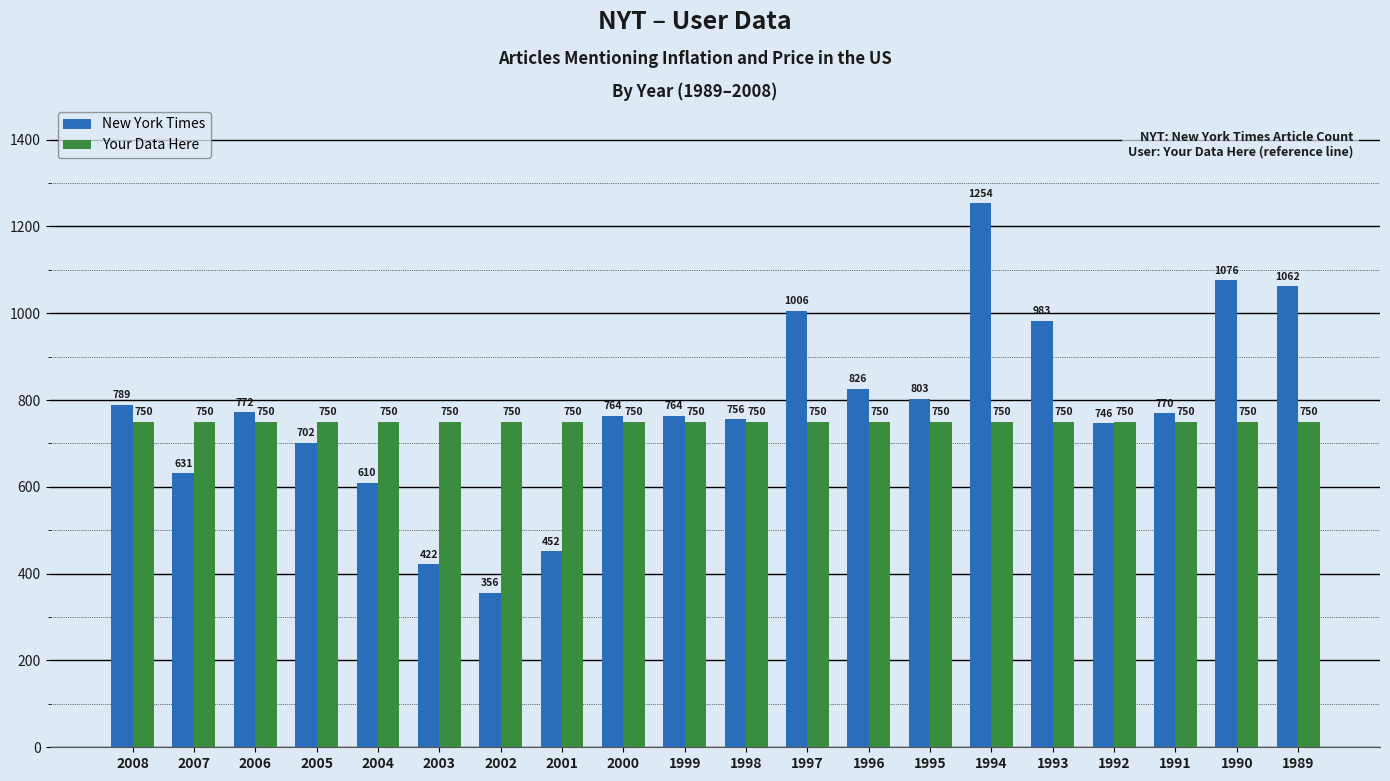

What are all the series names shown in the legend?

New York Times, Your Data Here